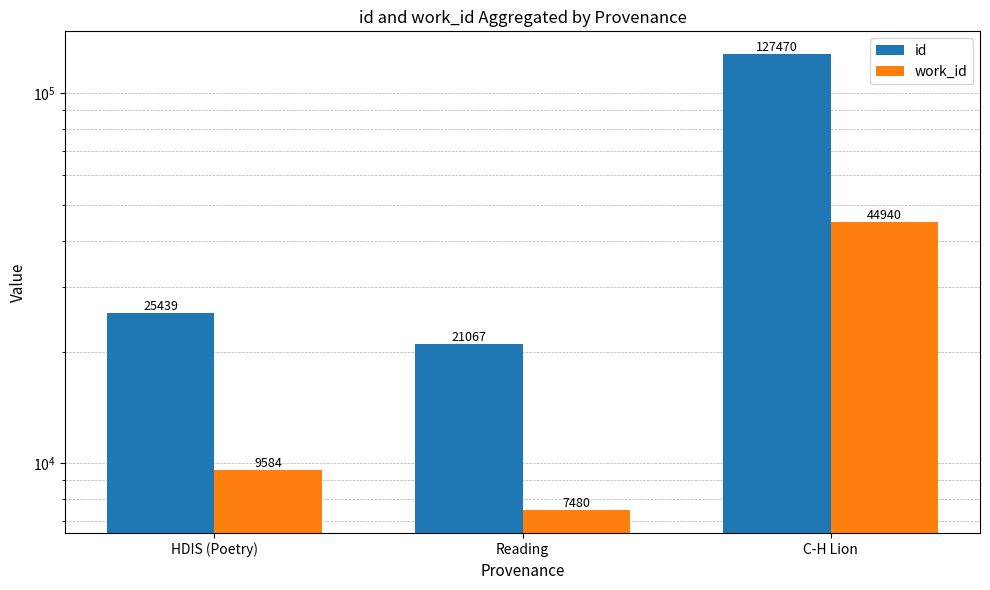

Is the value of id at C-H Lion greater than the value of work_id at Reading?

Yes